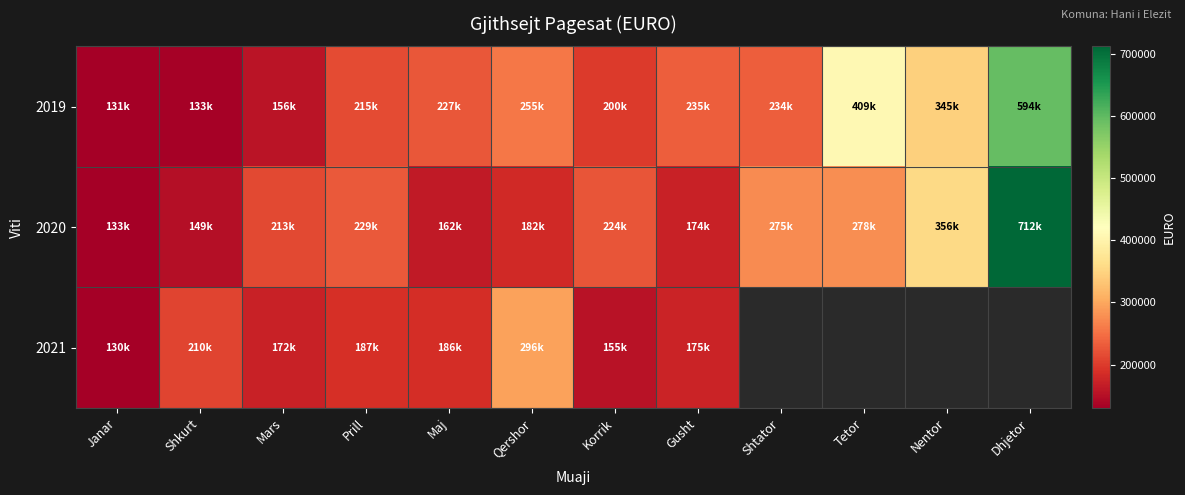

List the series in order of their overall mean, highest first.

2019, 2020, 2021